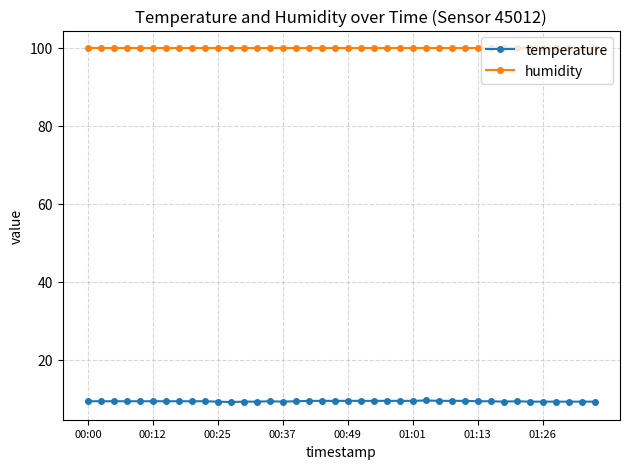

List the series in order of their overall mean, lowest first.

temperature, humidity